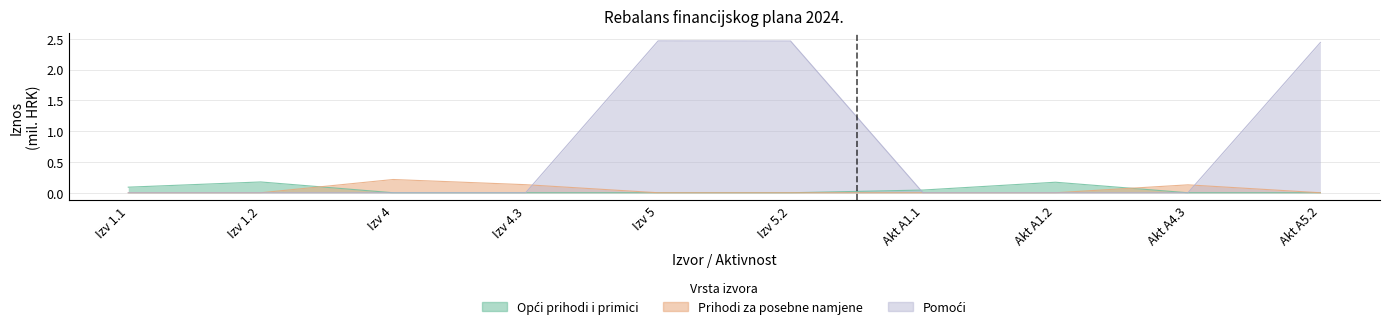

Between Izv 4 and Akt A1.1, which series saw the biggest shift?

Prihodi za posebne namjene